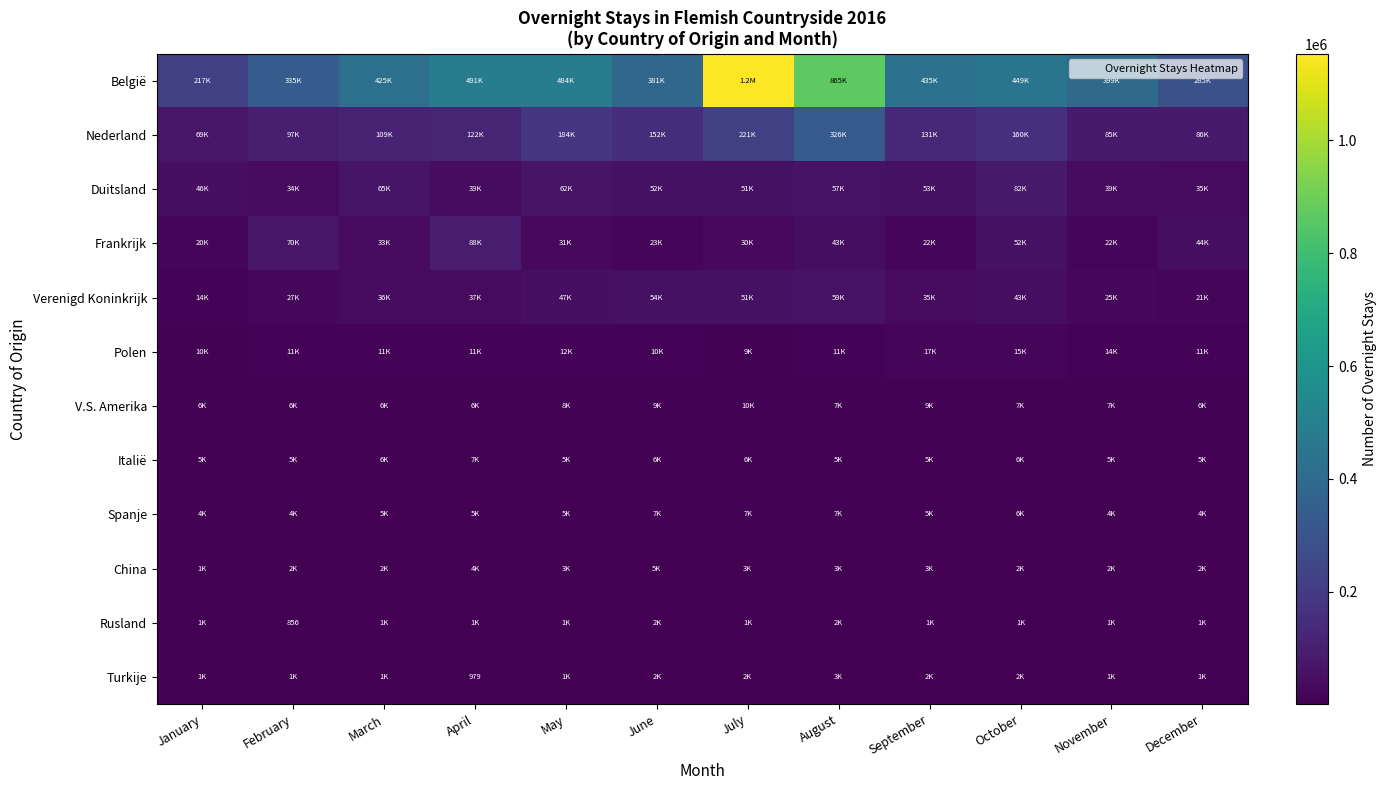

Rank the categories by Turkije value from lowest to highest.

April, January, February, March, December, November, May, October, September, June, July, August